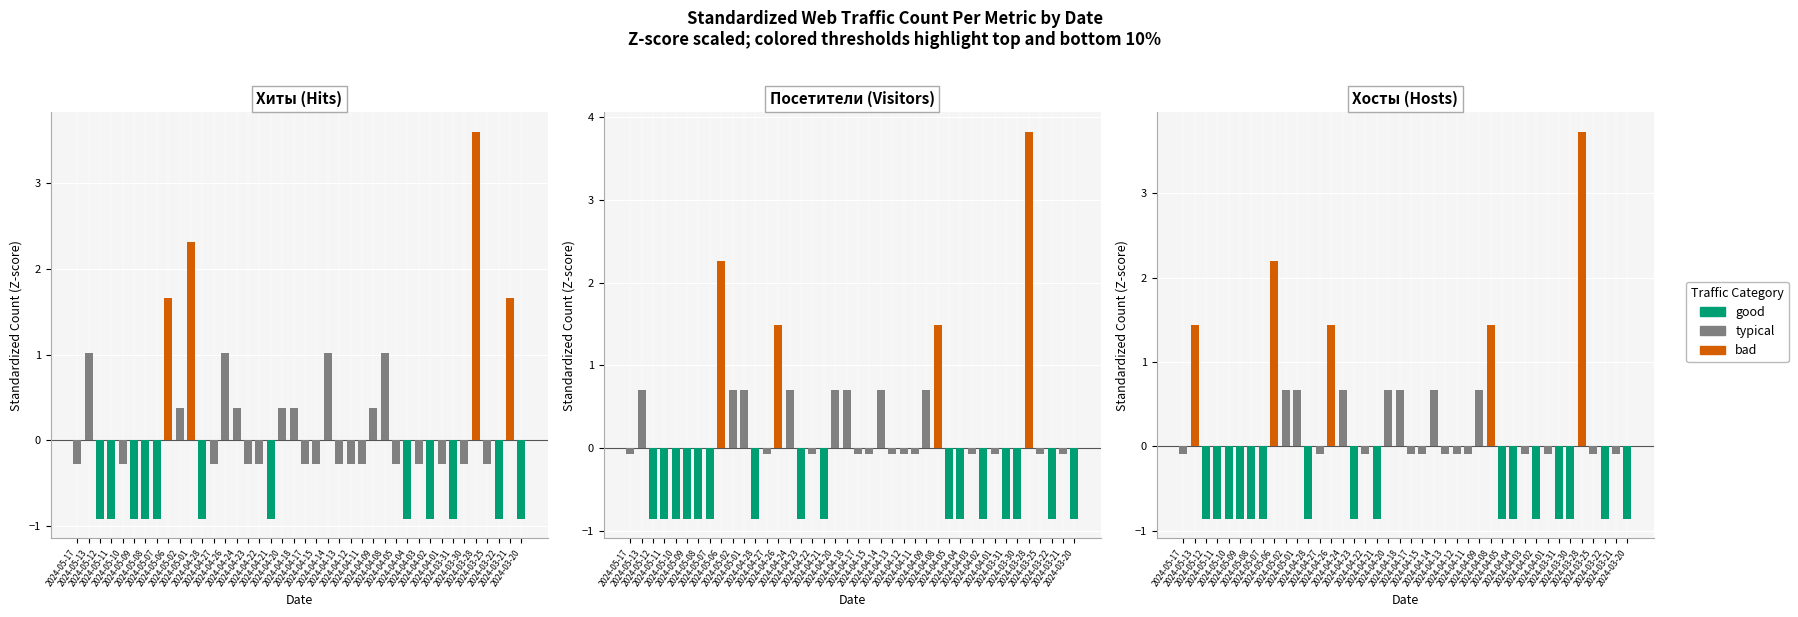

The value of Хосты at 2024-03-30 is -0.3. True or false?

False